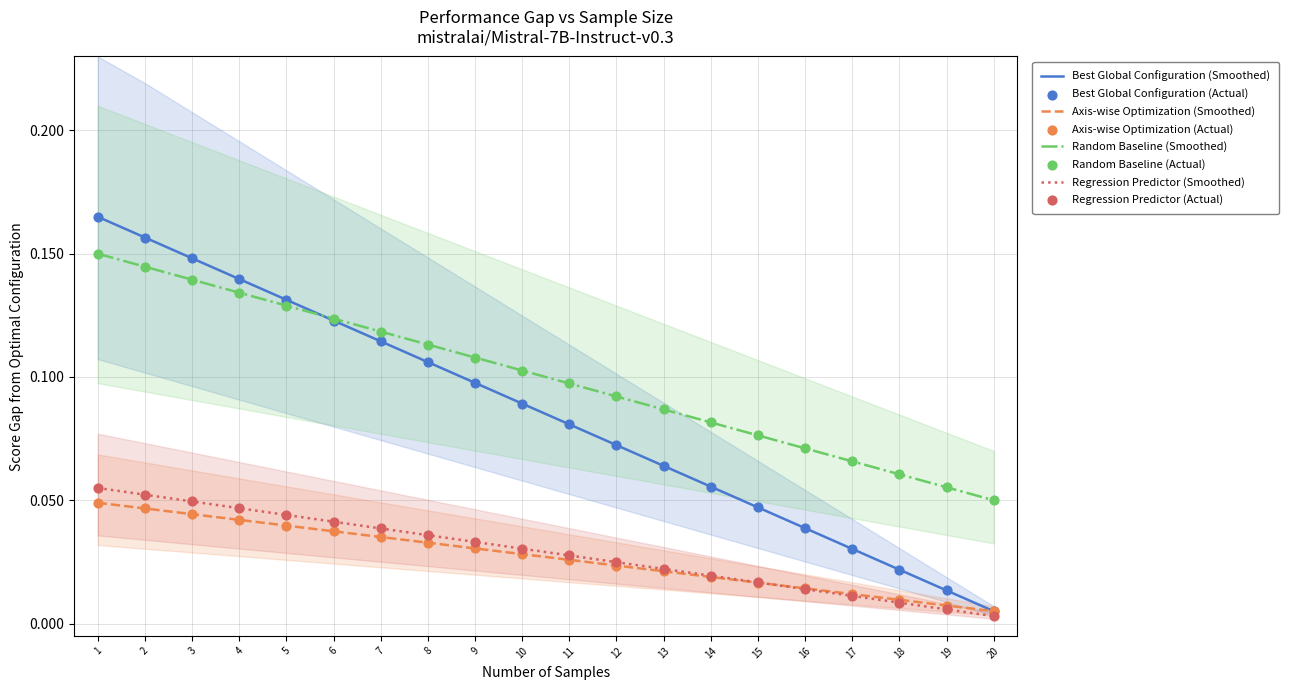

Which series has the largest Y range (max minus min)?

col_5